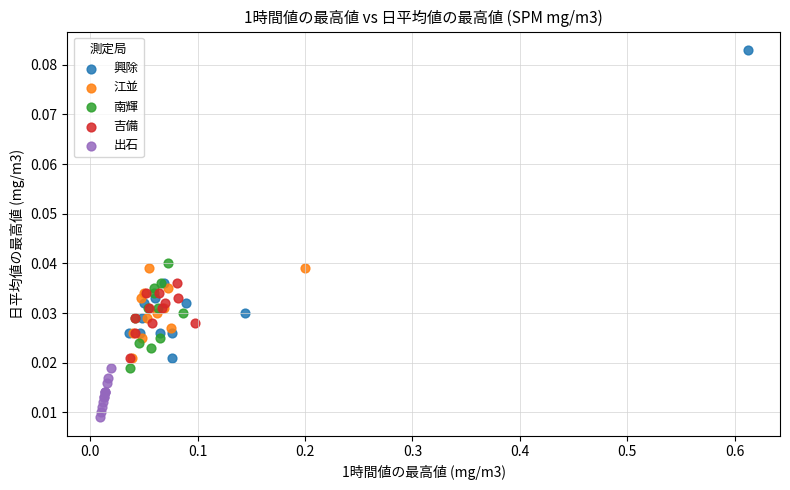

What are all the series names shown in the legend?

興除, 江並, 南輝, 吉備, 出石